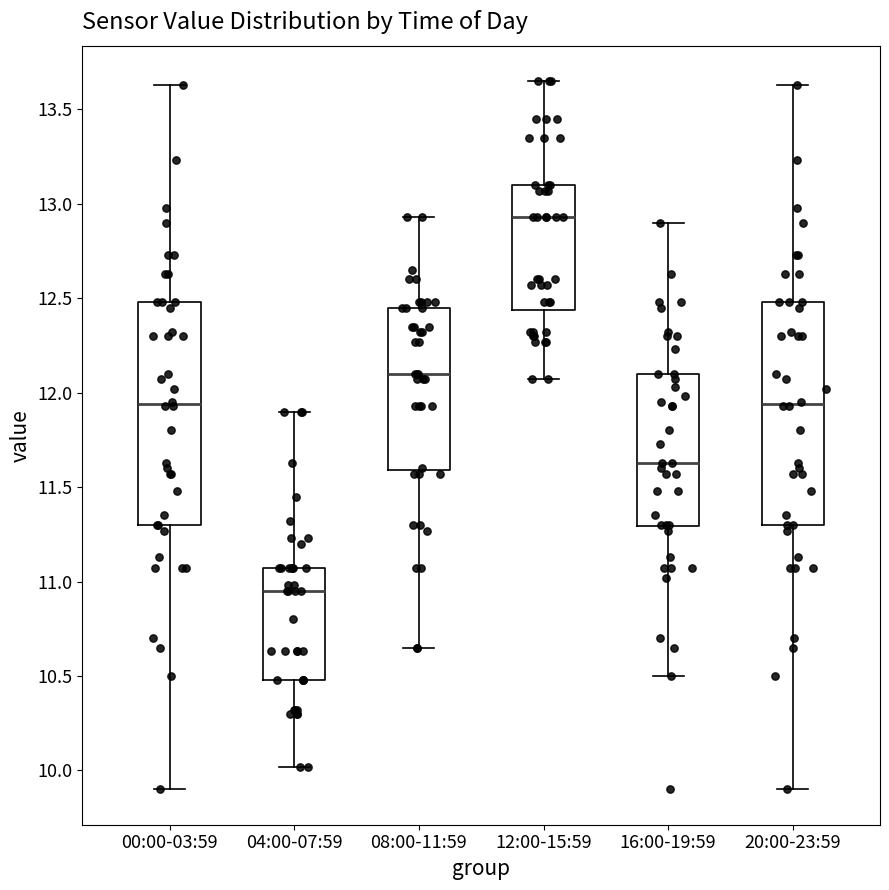

Which box has the highest median line?

12:00-15:59